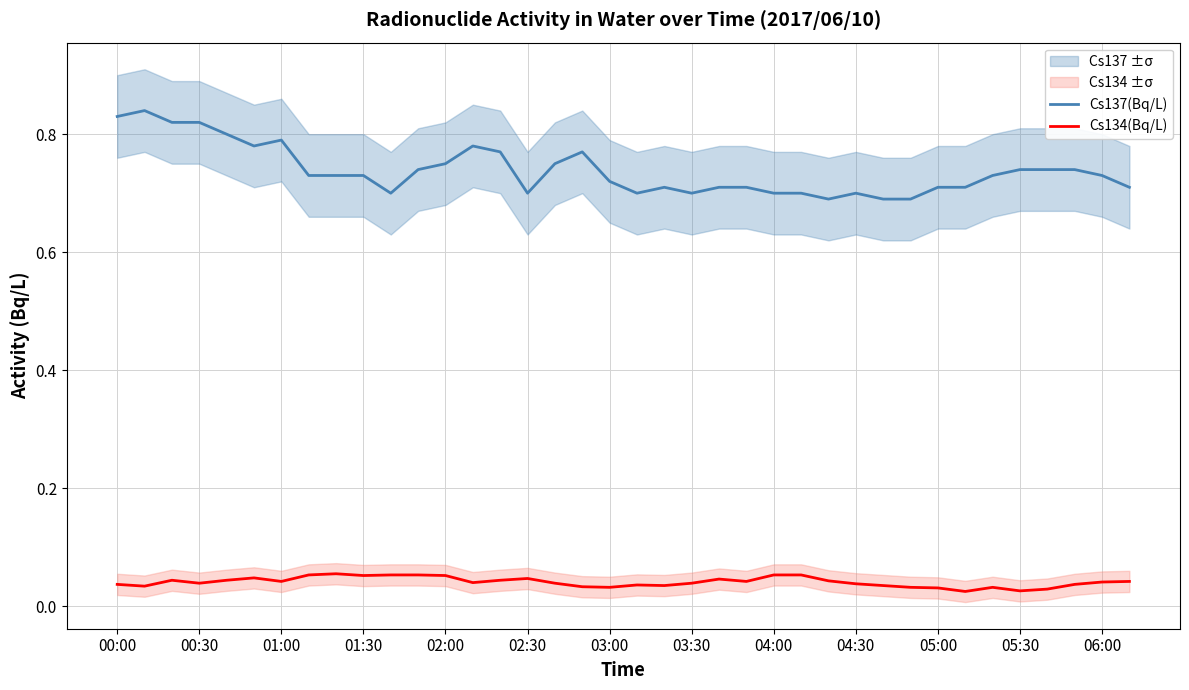

True or false: Cs134(Bq/L) and Cs137(Bq/L) intersect in this chart.

False